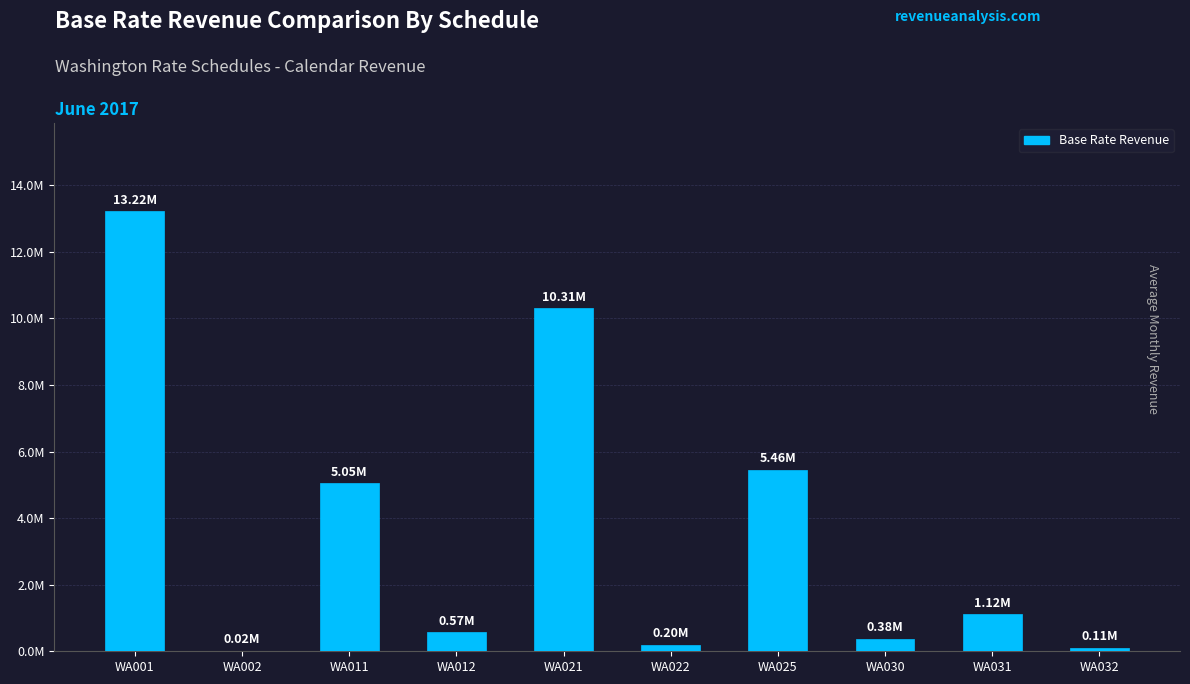

Which has a higher value, WA002 or WA011?

WA011